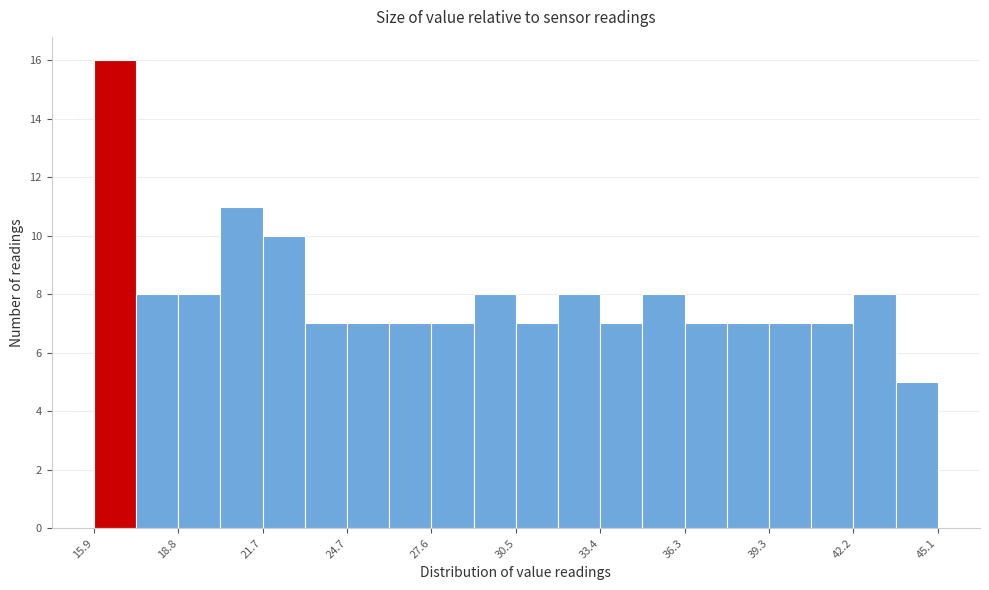

Read against the x-axis, roughly where is the centre of the tallest bar?

16.5